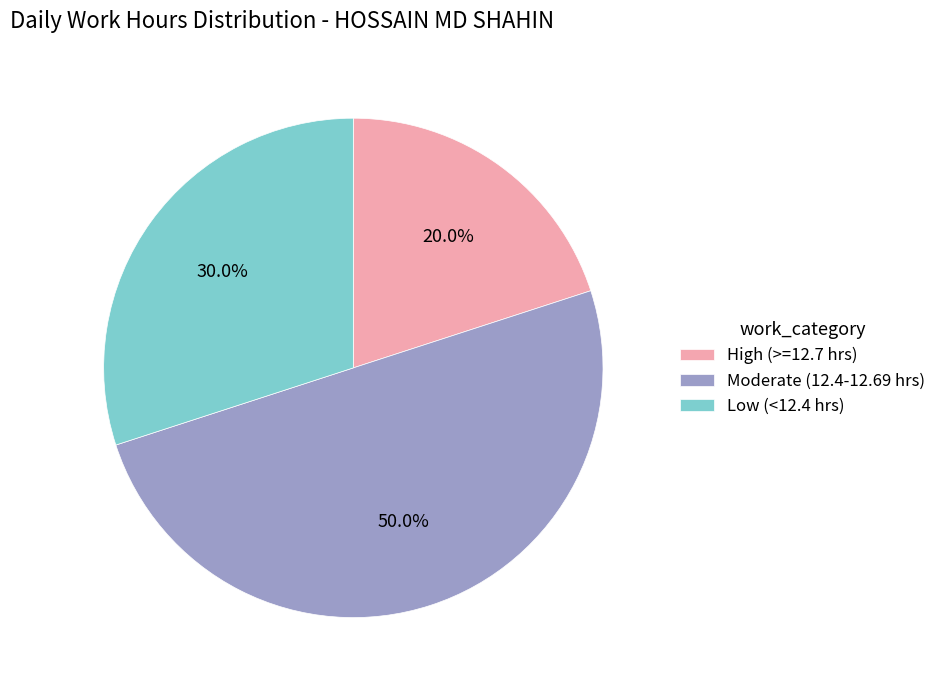

What percentage do Moderate (12.4-12.69 hrs) and Low (<12.4 hrs) together represent?

80.0%